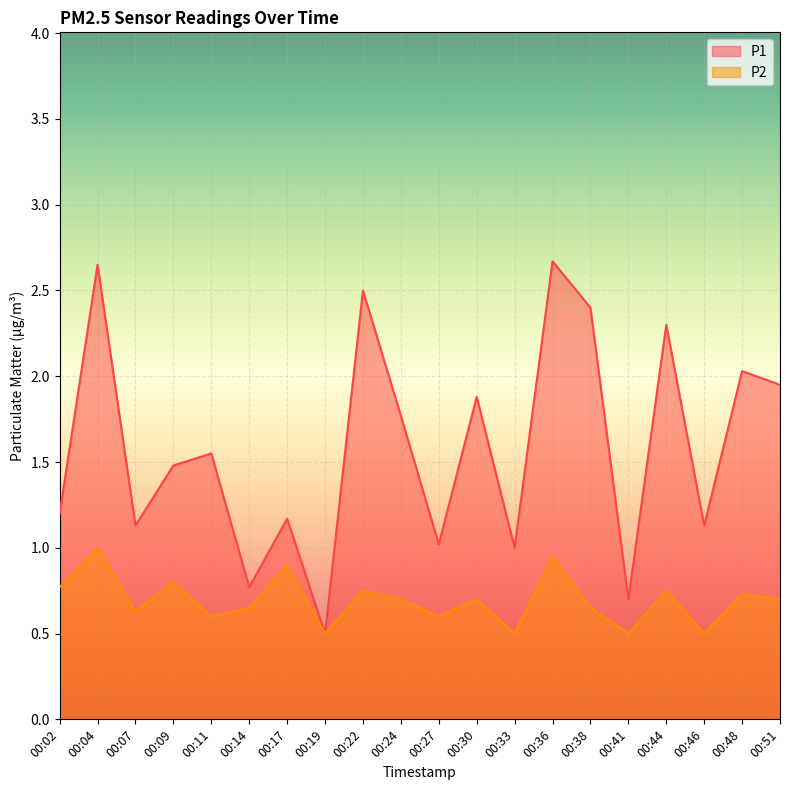

Reading left to right, transcribe all the data shown in this chart.

P1: 1.2	2.6	1.1	1.5	1.6	0.8	1.2	0.5	2.5	1.8	1.0	1.9	1.0	2.7	2.4	0.7	2.3	1.1	2.0	1.9
P2: 0.8	1.0	0.6	0.8	0.6	0.7	0.9	0.5	0.8	0.7	0.6	0.7	0.5	0.9	0.7	0.5	0.8	0.5	0.7	0.7